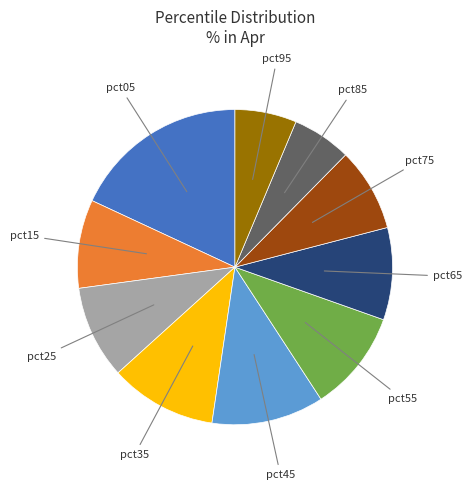

Is there a majority slice in this chart?

No